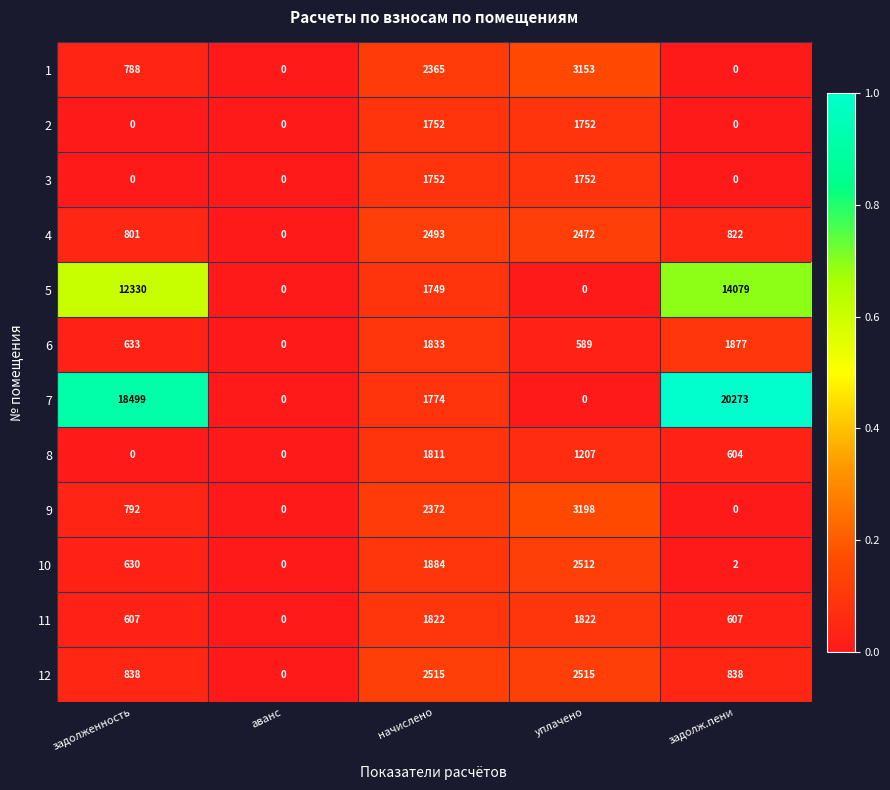

What is the highest value of the 3 series?

1752